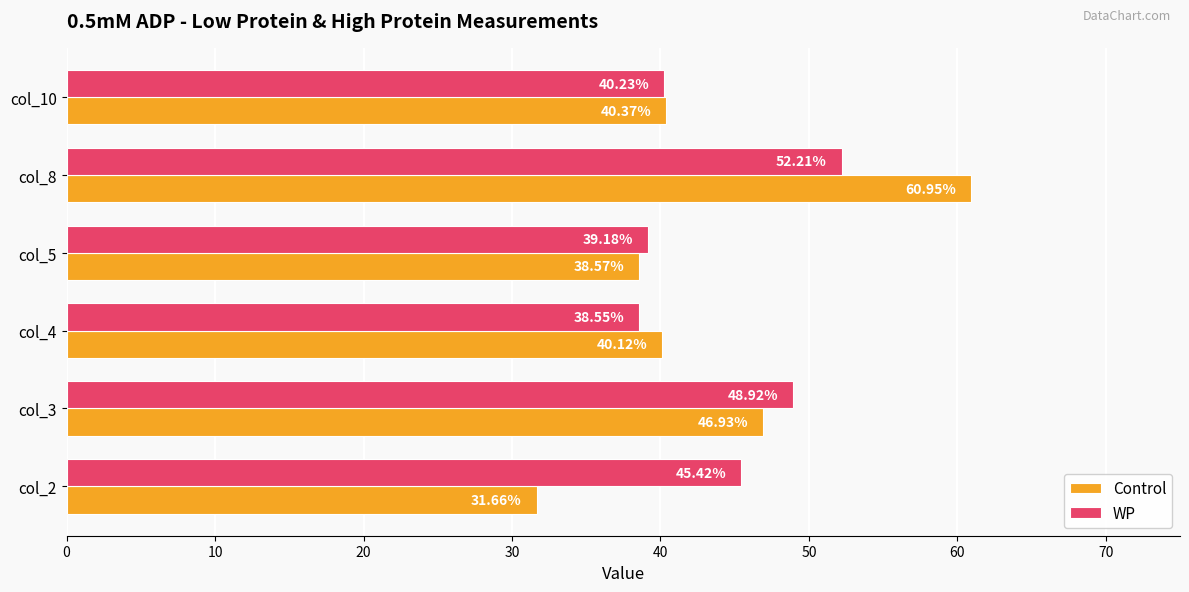

List the series in order of their overall mean, lowest first.

Control, WP